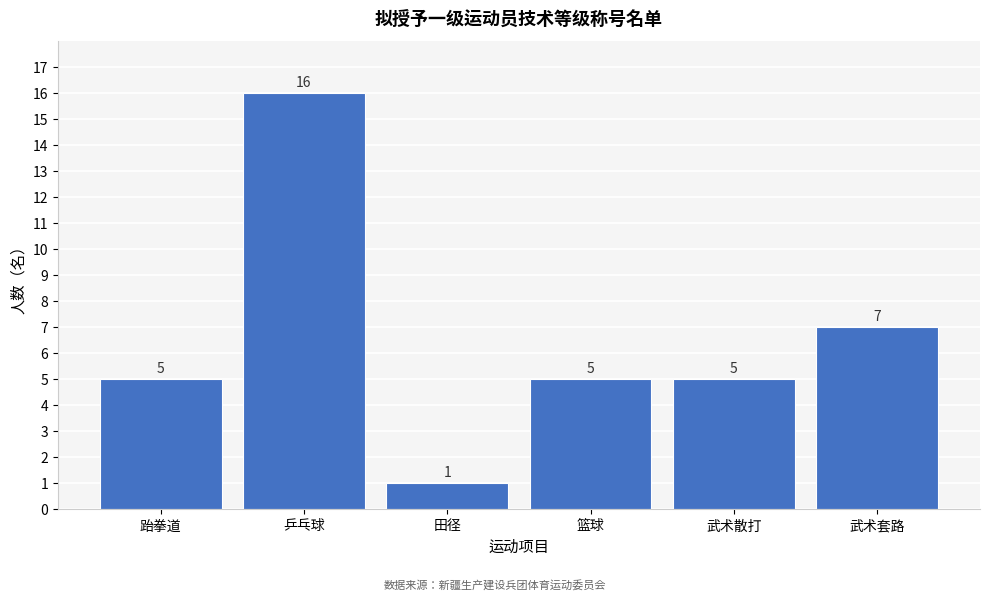

Reading right to left, what are all the values shown in this chart?

7	5	5	1	16	5